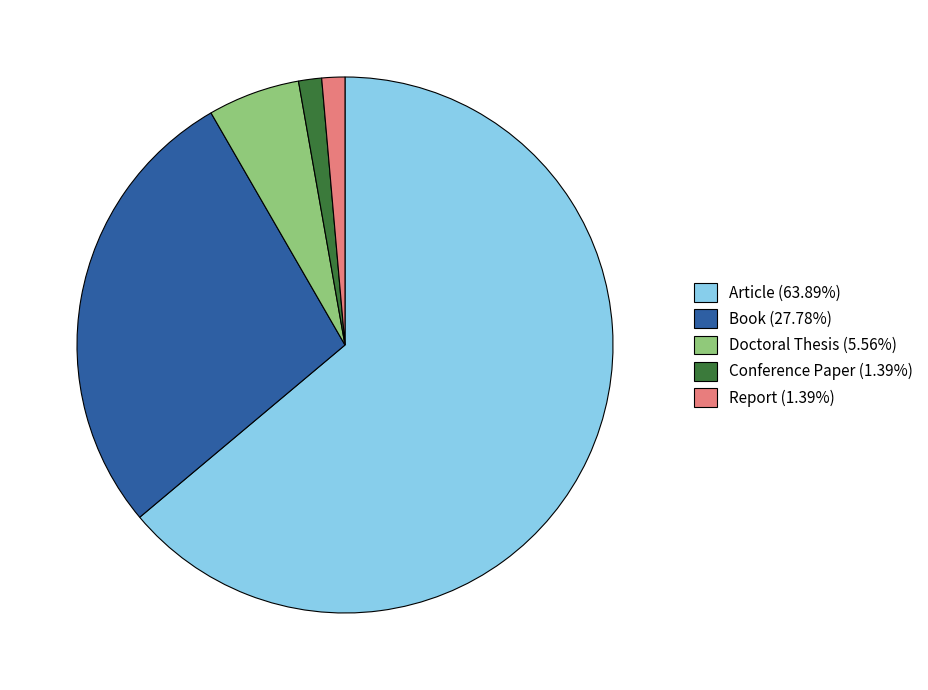

Do Book (27.78%) and Doctoral Thesis (5.56%) together represent more than half of the pie?

No